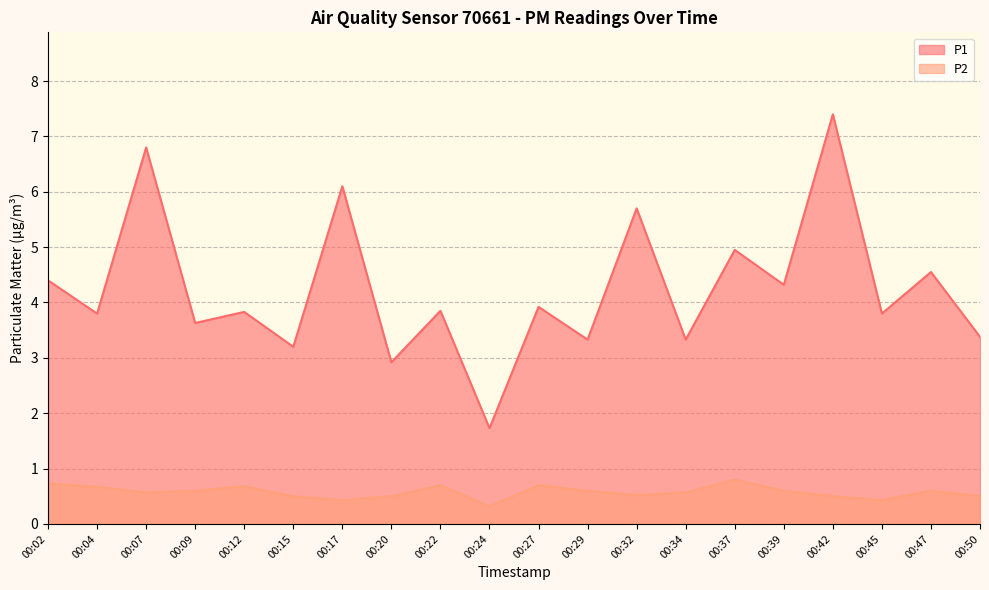

In P2, how many points are lower than both neighbors (excluding endpoints)?

5